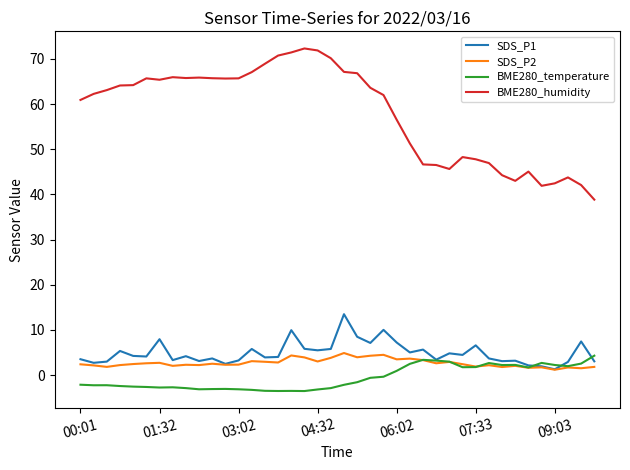

How many lines are shown in the chart?

4